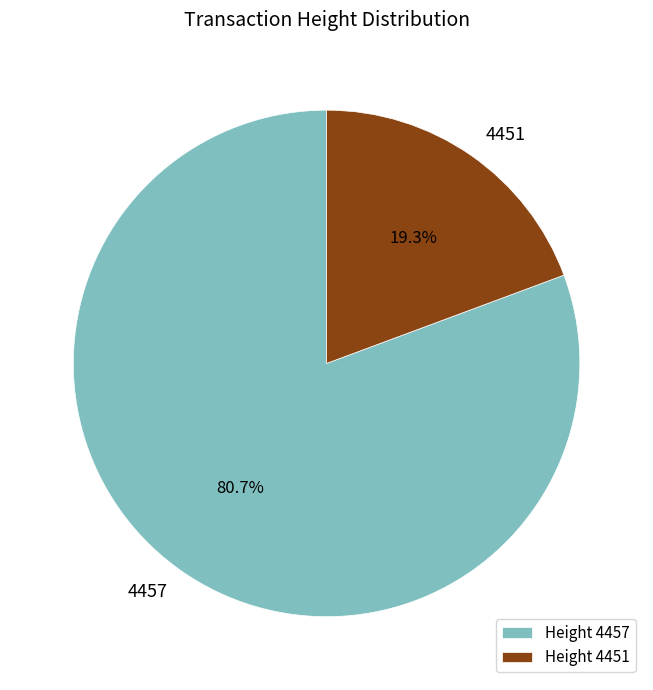

How many segments does this pie chart have?

2